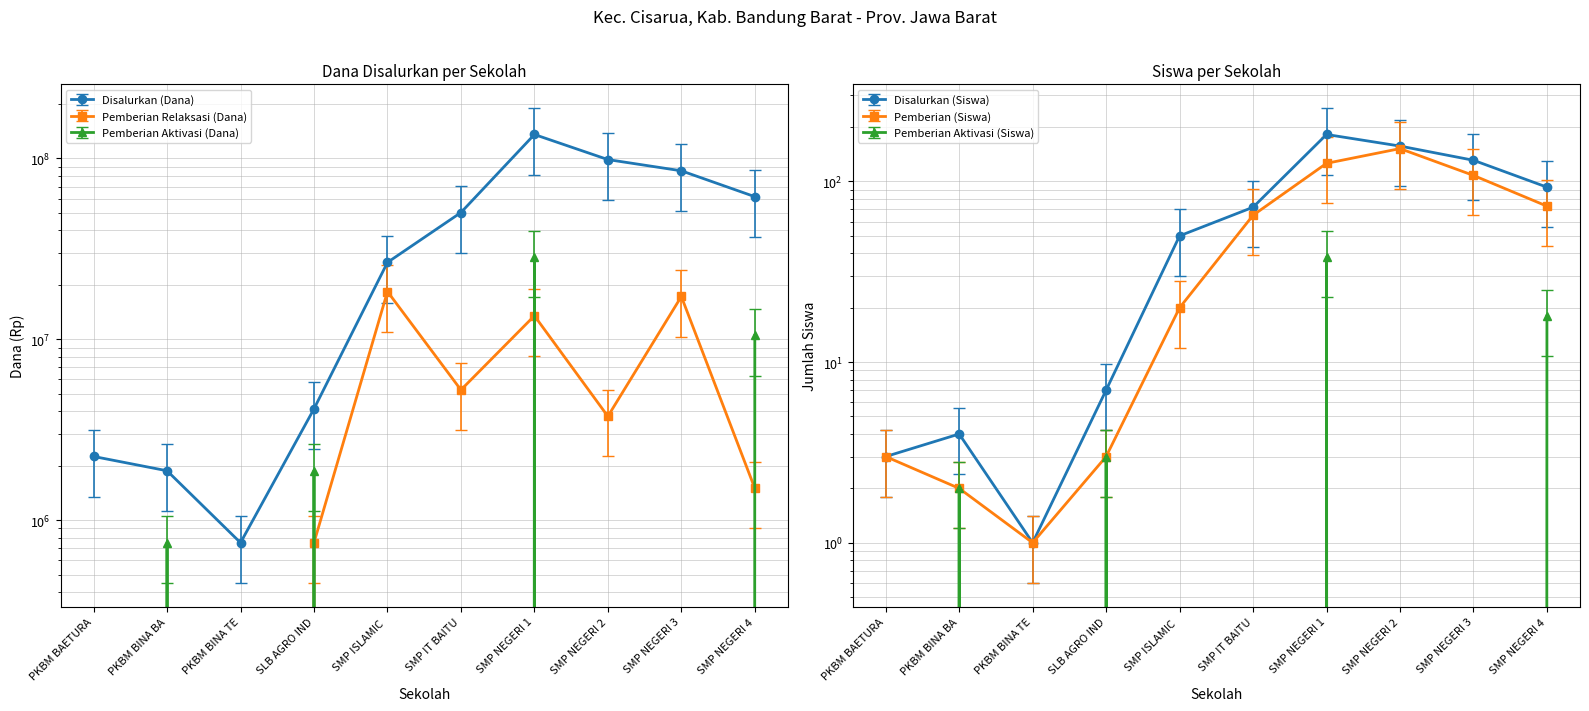

How many times do Pemberian Relaksasi (Dana) and Pemberian Aktivasi (Dana) cross each other?

4